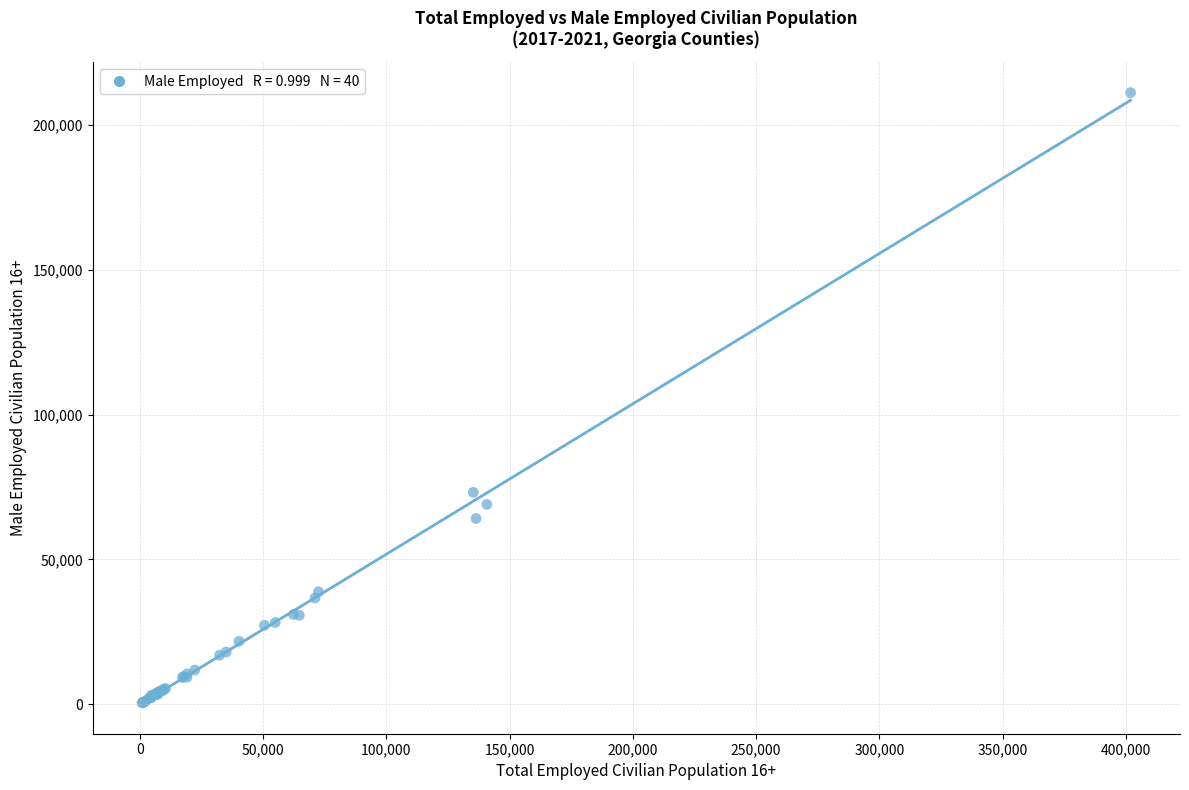

What Y value in the scatter plot is closest to 105777?

73153